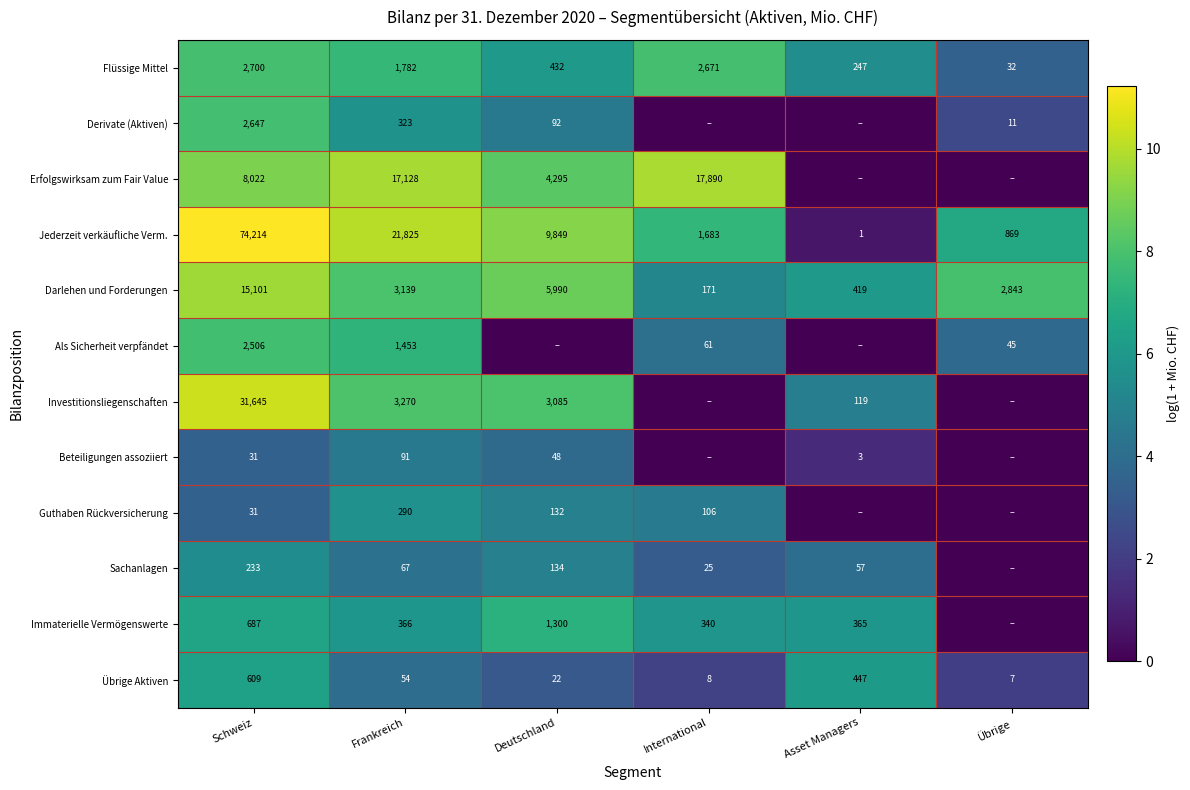

True or false: Guthaben Rückversicherung has a value of 106 at International.

True